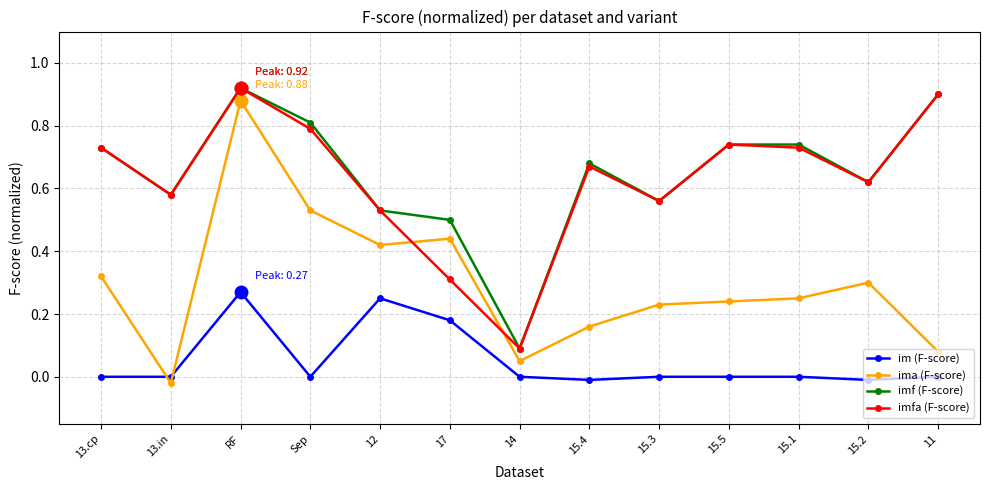

Does the chart have visible grid lines?

Yes